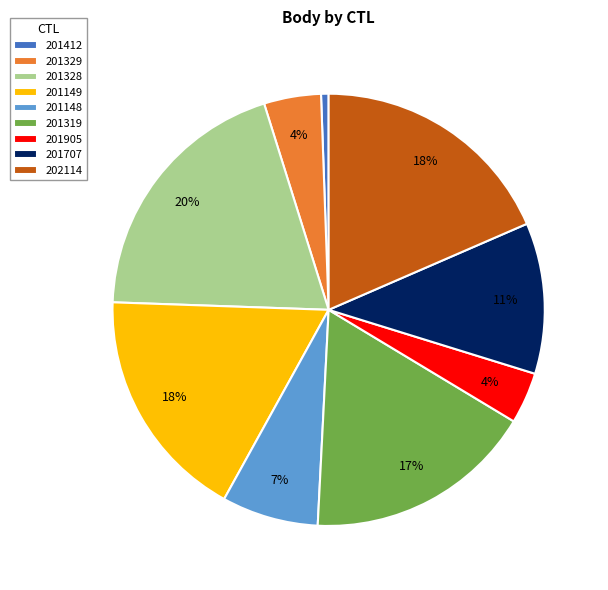

Which has a higher value, 202114 or 201149?

202114